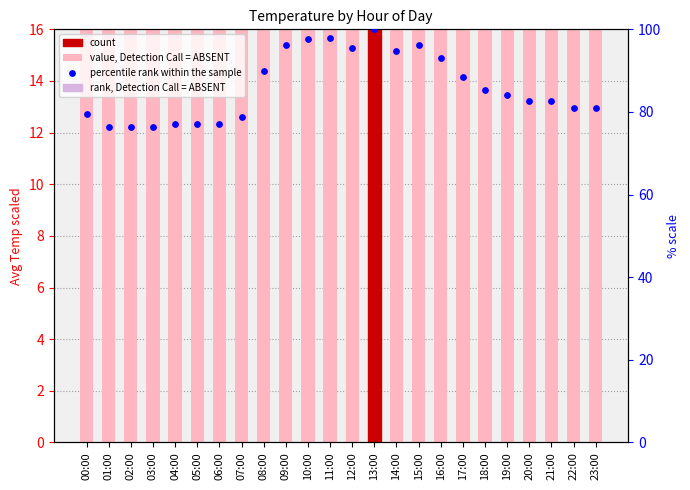

Which series has the largest Y range (max minus min)?

percentile rank within the sample